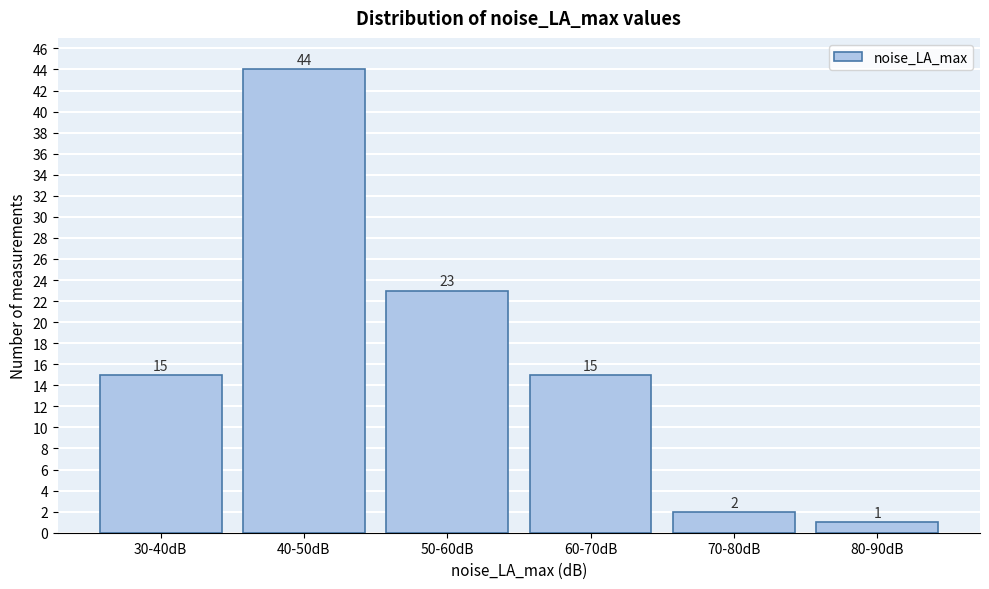

Reading left to right, transcribe all the data shown in this chart.

15	44	23	15	2	1